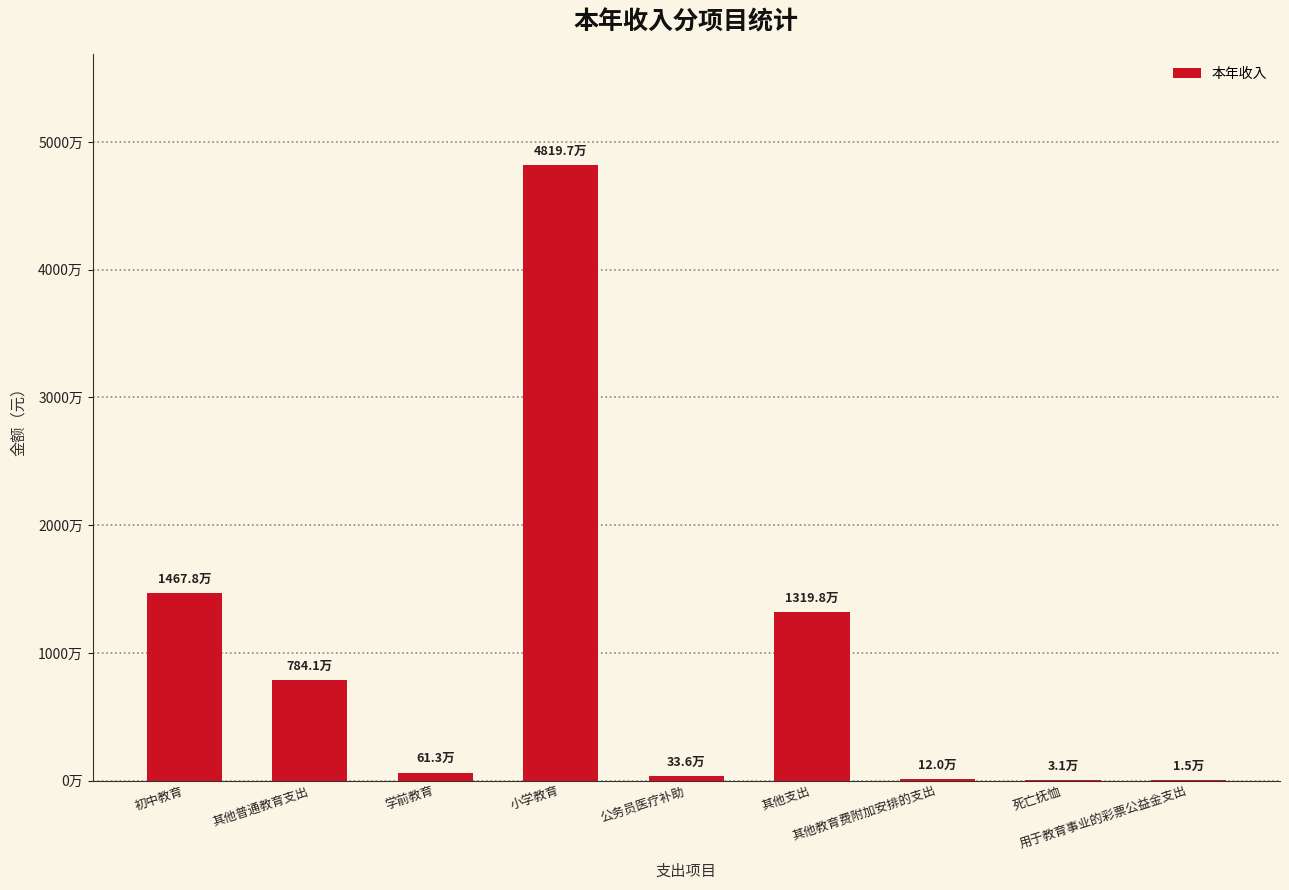

Are the bars horizontal?

No